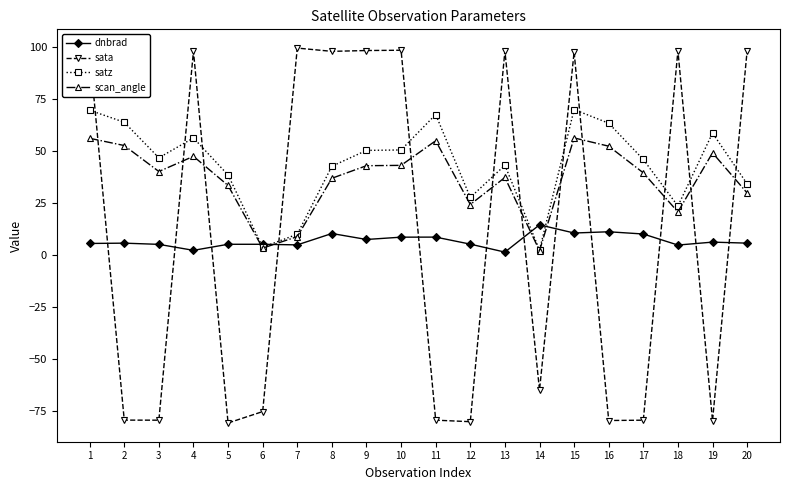

True or false: satz has more than 2 interior local peaks.

True